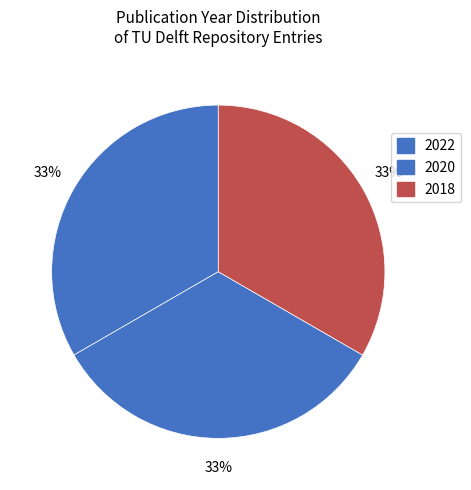

To the nearest percent, what is the average slice percentage?

33%